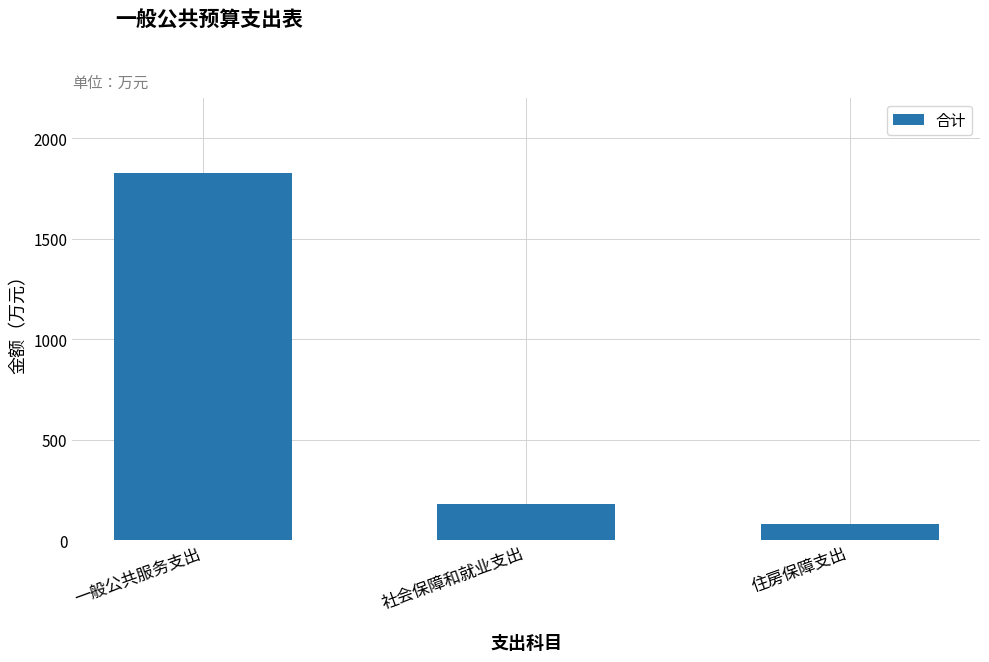

How many values are below 180?

1